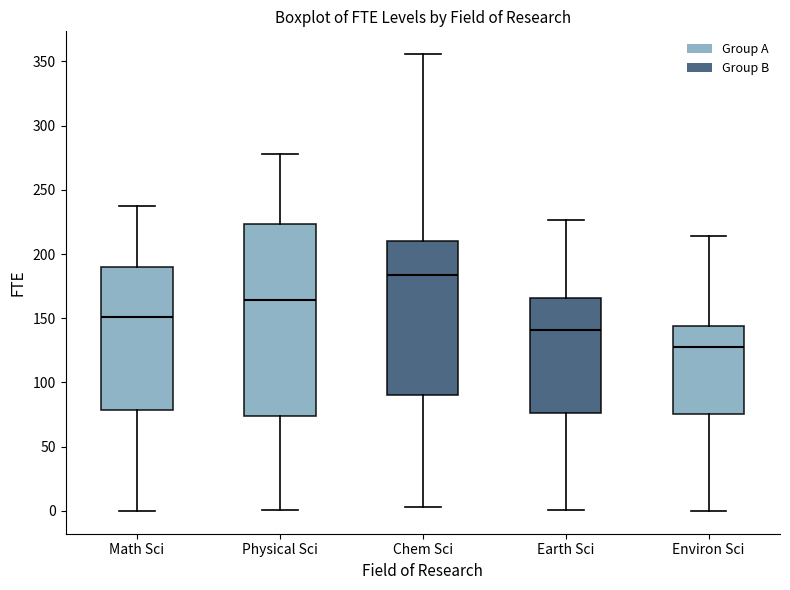

Which box has the lowest median line?

Environ Sci